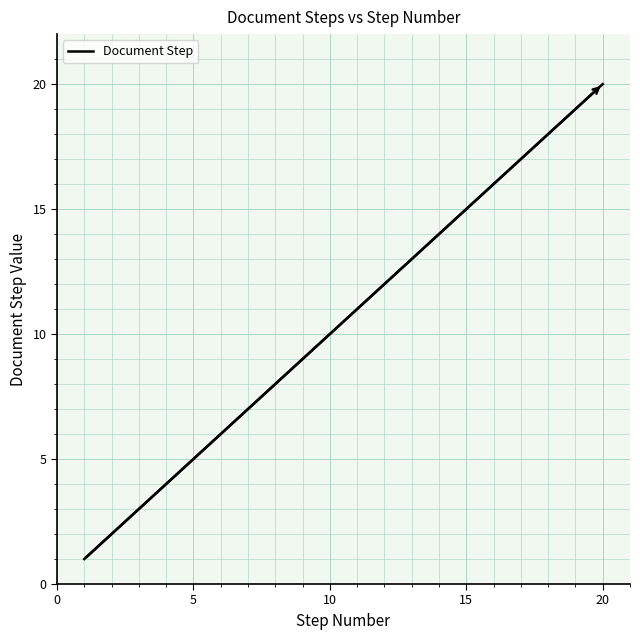

What is the maximum value shown in the chart?

20